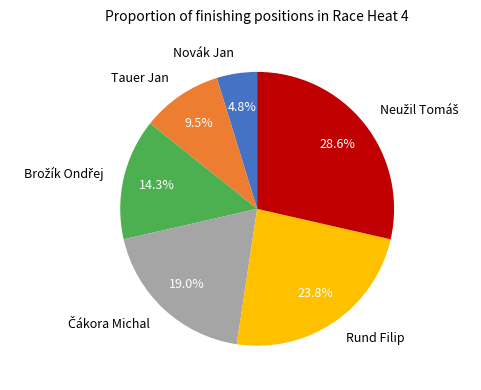

Which slice is the smallest?

Novák Jan